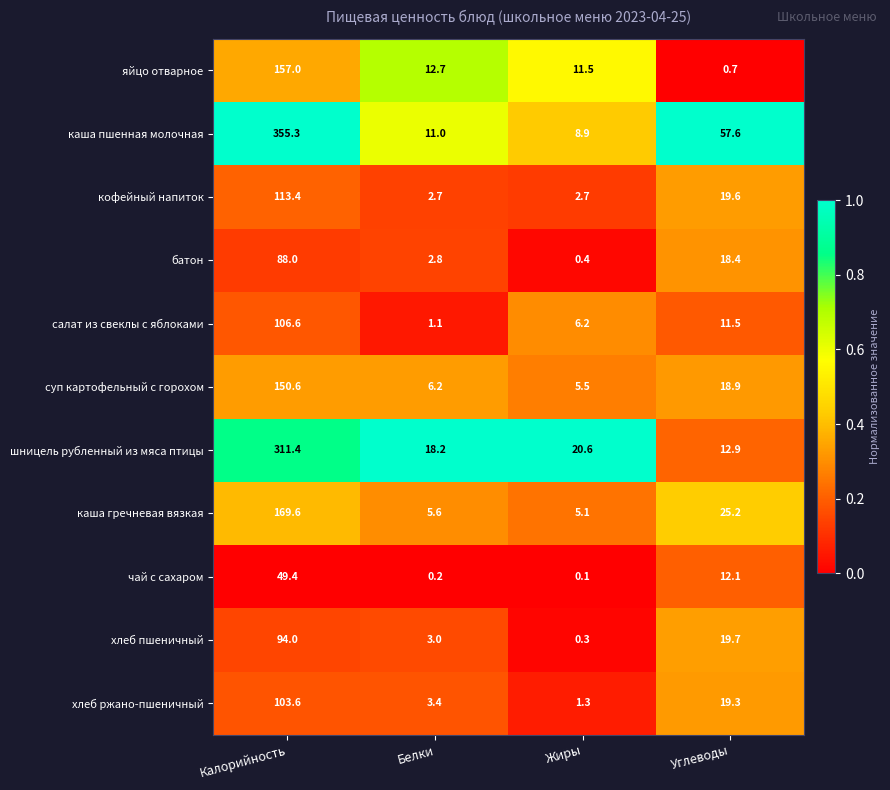

List the labels in order of яйцо отварное value, largest first.

Калорийность, Белки, Жиры, Углеводы